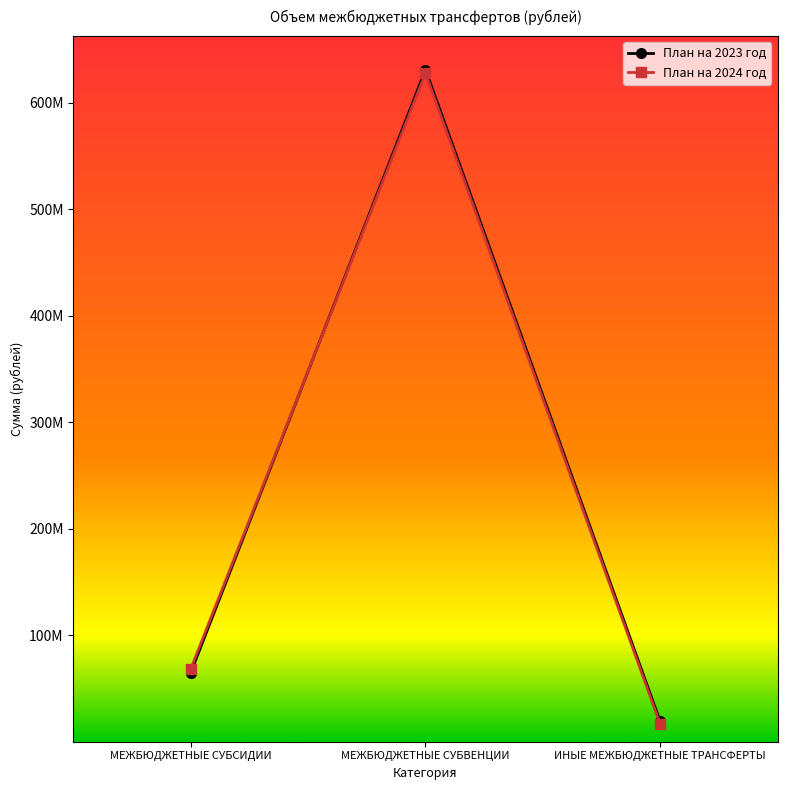

Does the chart have visible grid lines?

No